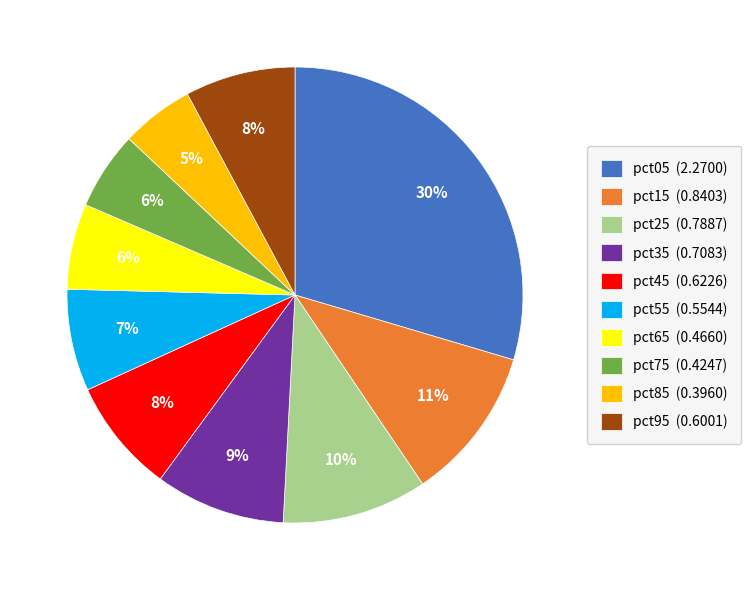

Is the sum of pct55 (0.5544) and pct25 (0.7887) greater than half?

No